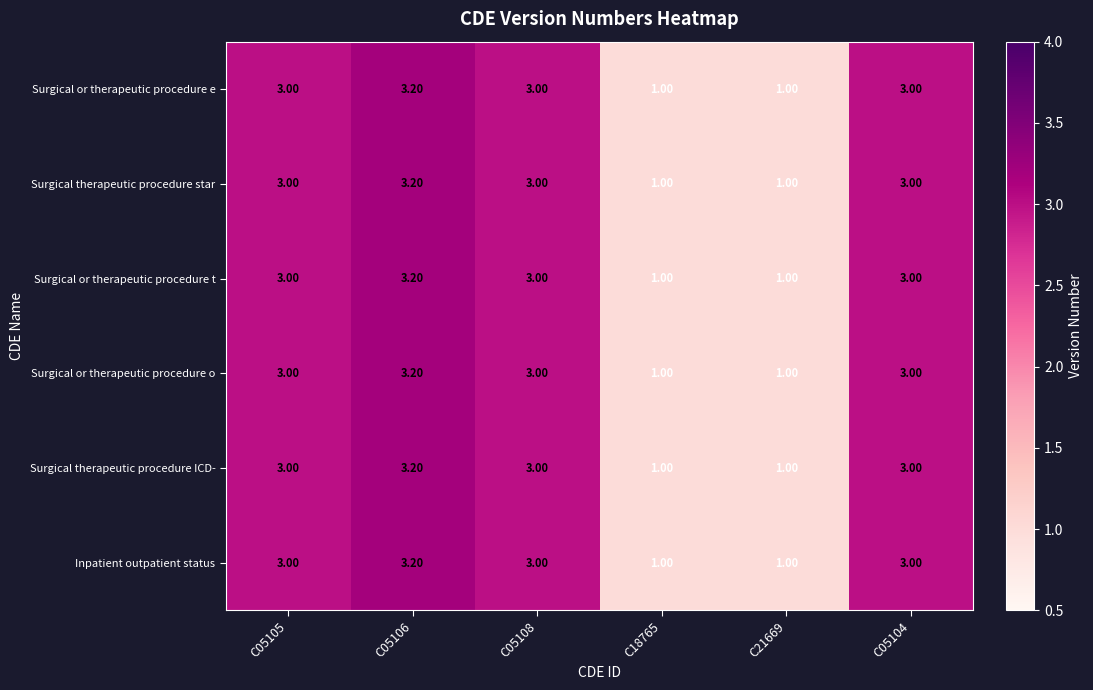

Is the value of Surgical therapeutic procedure star at C05104 greater than the value of Inpatient outpatient status at C21669?

Yes